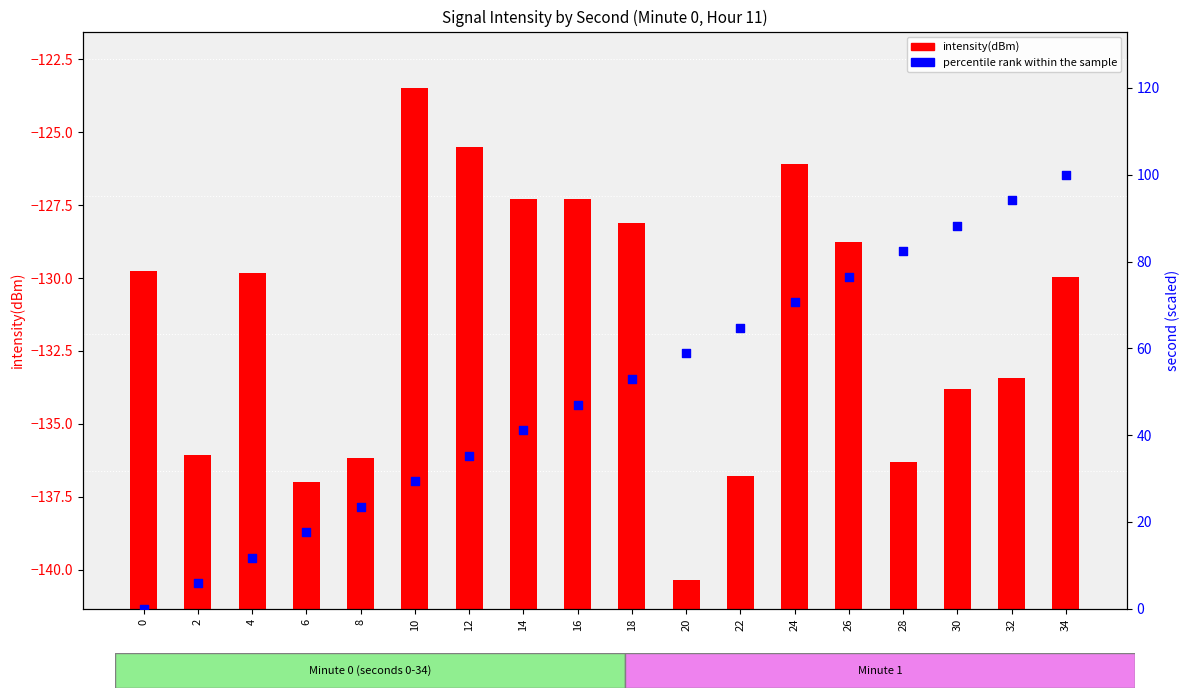

At how many categories does at least one series exceed 97?

1